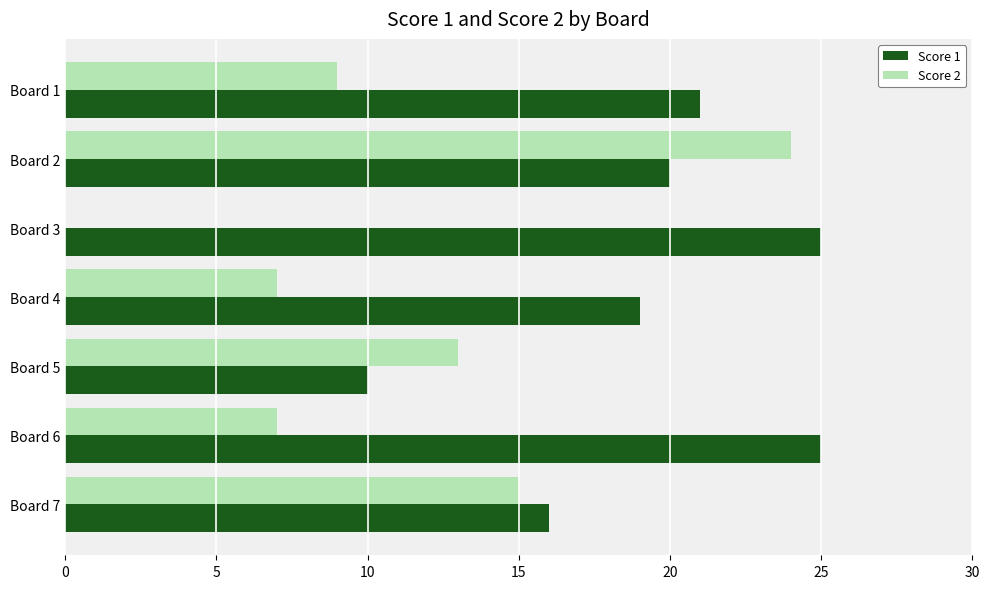

What value does the Score 2 series have at Board 2?

24